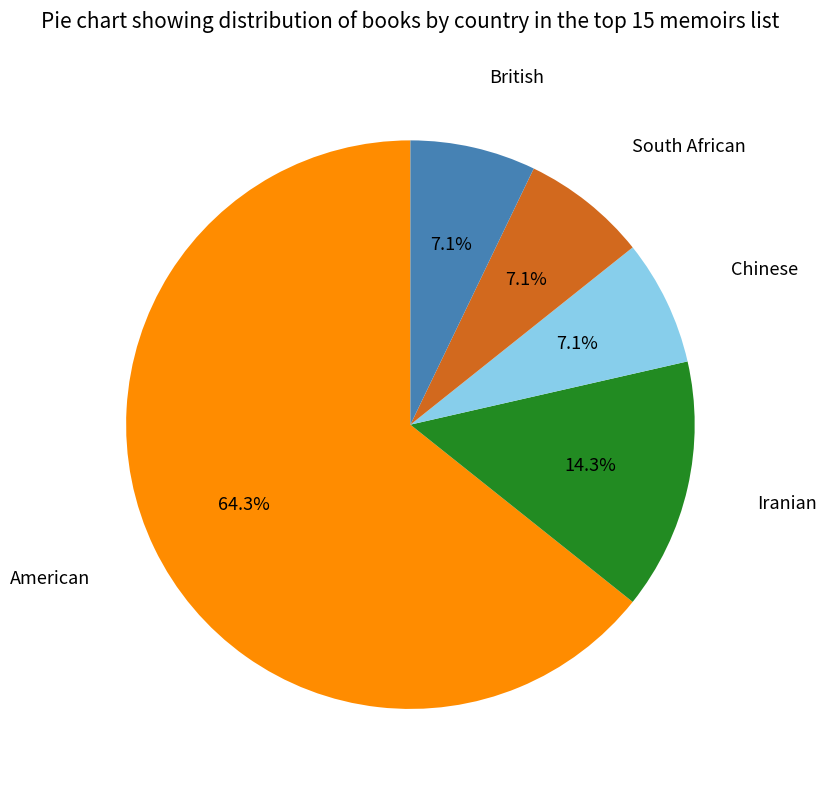

What is the ratio of the value at South African to the value at British?

1.0